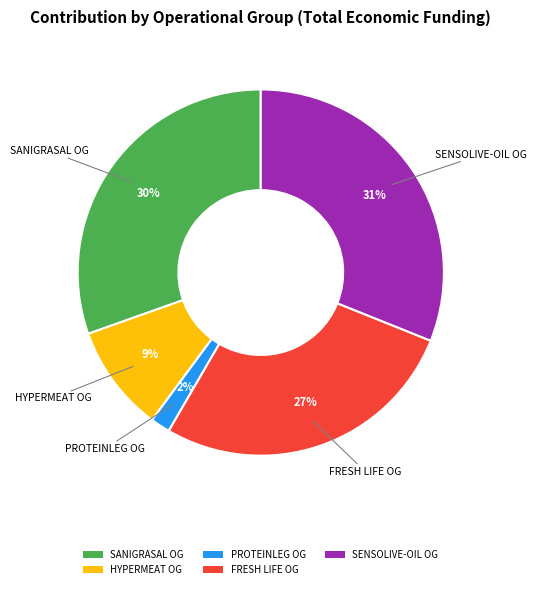

To the nearest percent, what portion does SANIGRASAL represent?

30%